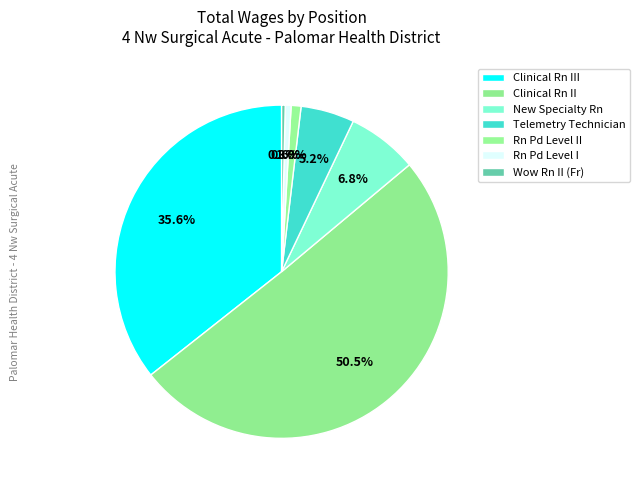

Which slice is the smallest?

Wow Rn II (Fr)